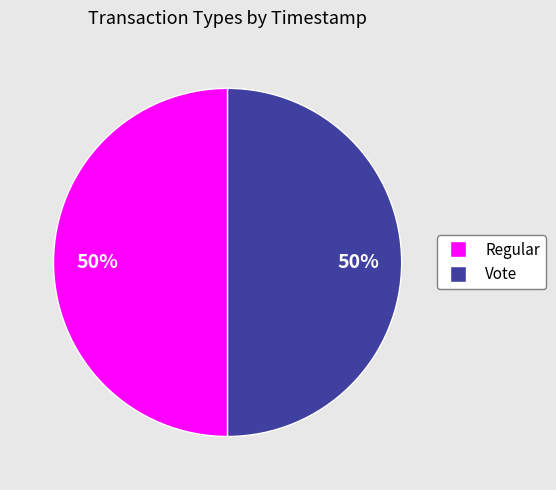

What is the ratio of the value at Regular to the value at Vote?

1.0